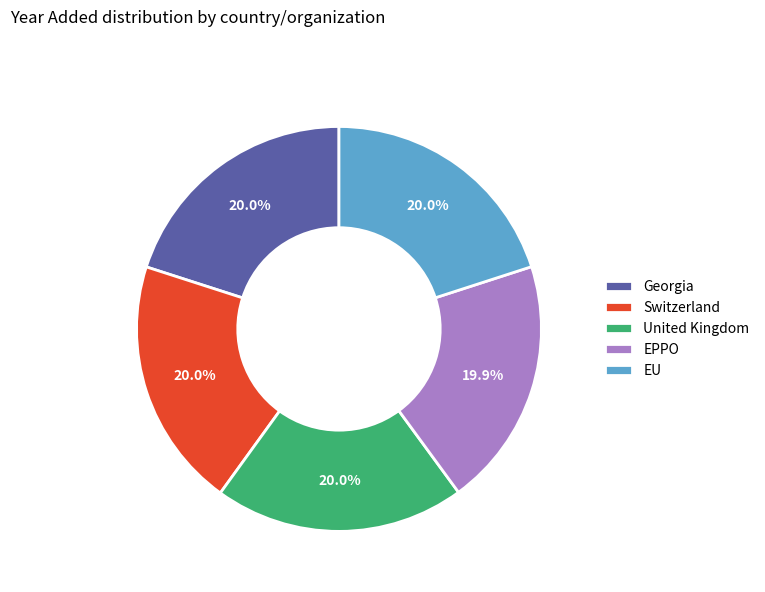

What percentage is the Georgia slice, to the nearest percent?

20%